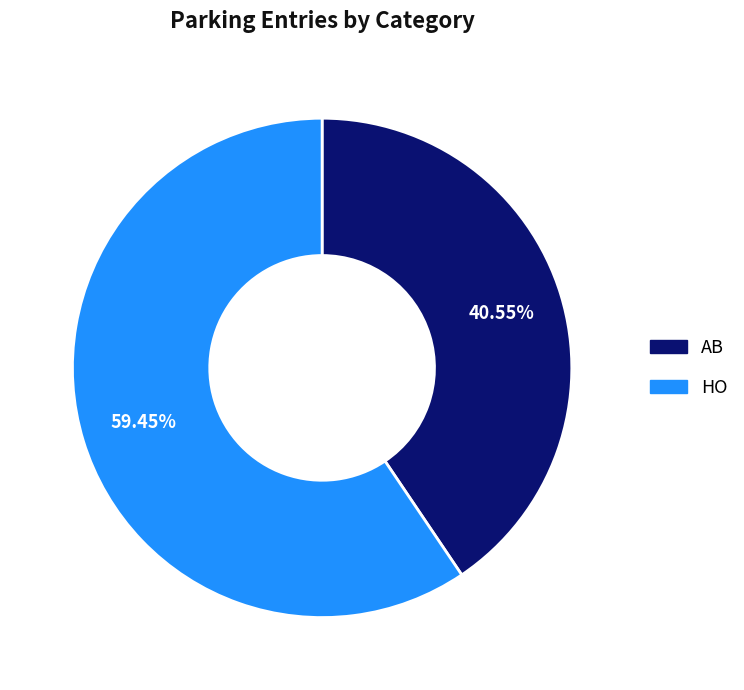

Between AB and HO, which is larger?

HO